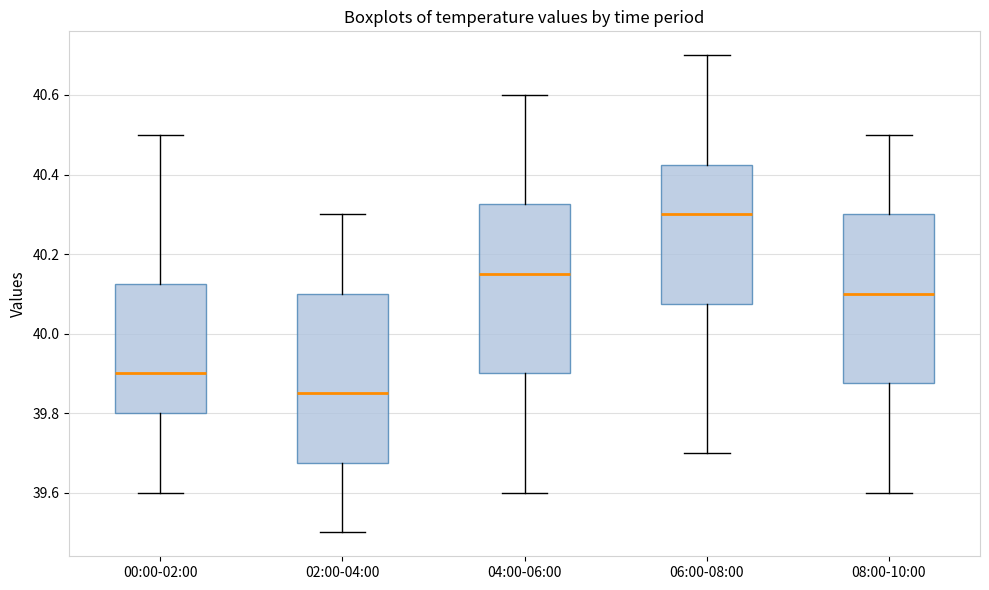

Reading left to right, read every box against the y-axis: the position of its median line, the range the box covers, and the ends of its whiskers. The values are not printed on the chart, so give them approximately, as read against the axis.

00:00-02:00: median 39.90, box 39.80 to 40.12, whiskers 39.60 to 40.50
02:00-04:00: median 39.86, box 39.68 to 40.10, whiskers 39.50 to 40.30
04:00-06:00: median 40.16, box 39.90 to 40.32, whiskers 39.60 to 40.60
06:00-08:00: median 40.30, box 40.08 to 40.42, whiskers 39.70 to 40.70
08:00-10:00: median 40.10, box 39.88 to 40.30, whiskers 39.60 to 40.50